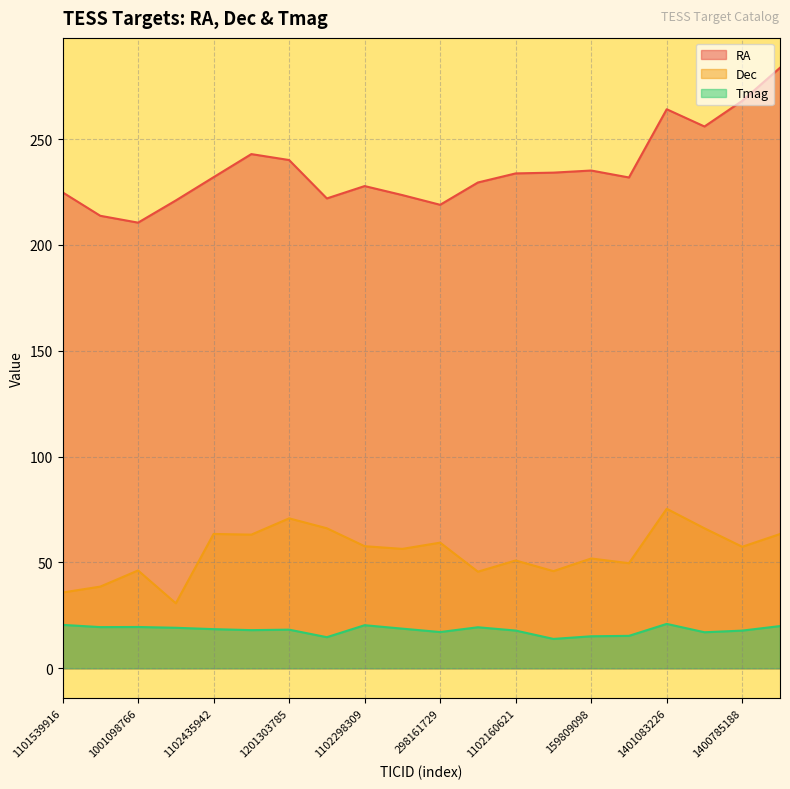

Reading left to right, what are all the values shown in this chart?

RA: 1101539916=224.8	1000887074=213.7	1001098766=210.5	1101450882=221.0	1102435942=232.0	1201247611=242.9	1201303785=240.1	219011519=221.9	1102298309=227.8	158591682=223.5	298161729=218.9	1101902711=229.5	1102160621=233.8	116520231=234.1	159809098=235.1	235556008=231.8	1401083226=264.1	219848814=255.9	1400785188=268.1	1718022957=283.7
Dec: 1101539916=35.8	1000887074=38.6	1001098766=46.2	1101450882=30.7	1102435942=63.5	1201247611=63.1	1201303785=70.8	219011519=66.1	1102298309=57.7	158591682=56.4	298161729=59.4	1101902711=45.6	1102160621=50.9	116520231=45.9	159809098=51.9	235556008=49.6	1401083226=75.4	219848814=66.1	1400785188=57.4	1718022957=63.4
Tmag: 1101539916=20.5	1000887074=19.5	1001098766=19.5	1101450882=19.1	1102435942=18.5	1201247611=18.0	1201303785=18.3	219011519=14.7	1102298309=20.4	158591682=18.7	298161729=17.1	1101902711=19.4	1102160621=17.8	116520231=13.9	159809098=15.1	235556008=15.3	1401083226=21.0	219848814=17.0	1400785188=17.8	1718022957=19.9